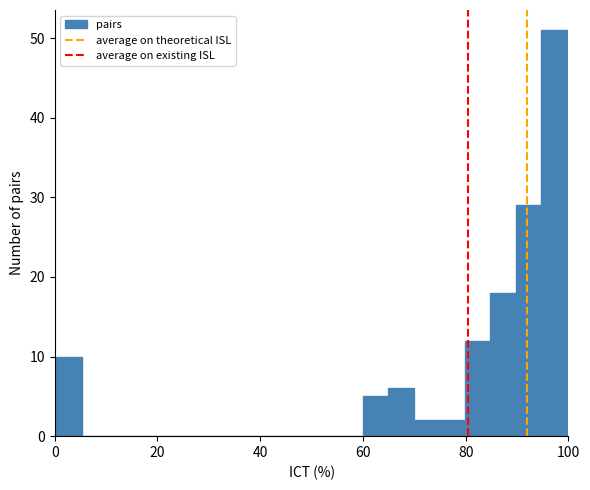

Read against the x-axis, roughly where is the centre of the tallest bar?

98